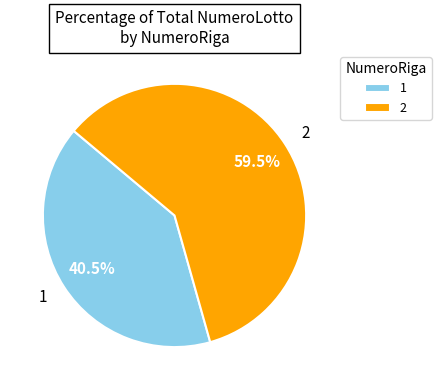

Rank the categories by value from highest to lowest.

2, 1